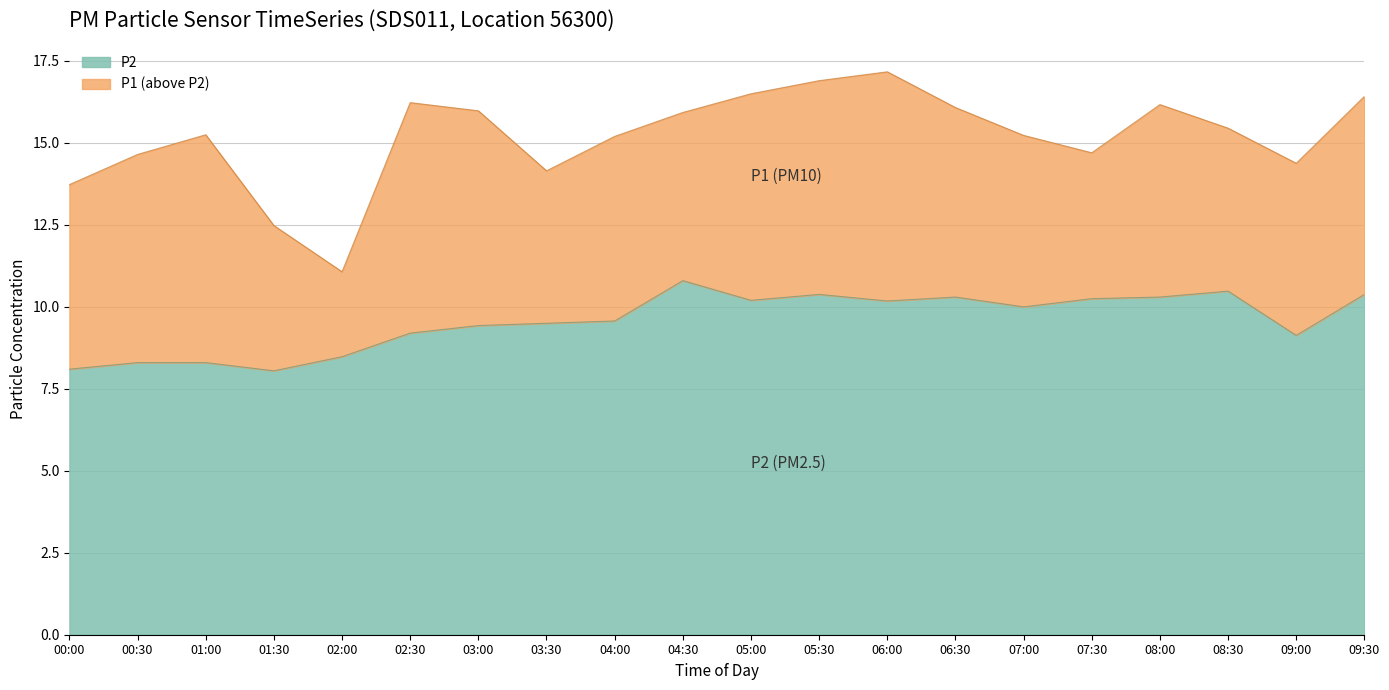

Count the number of categories in the chart.

20